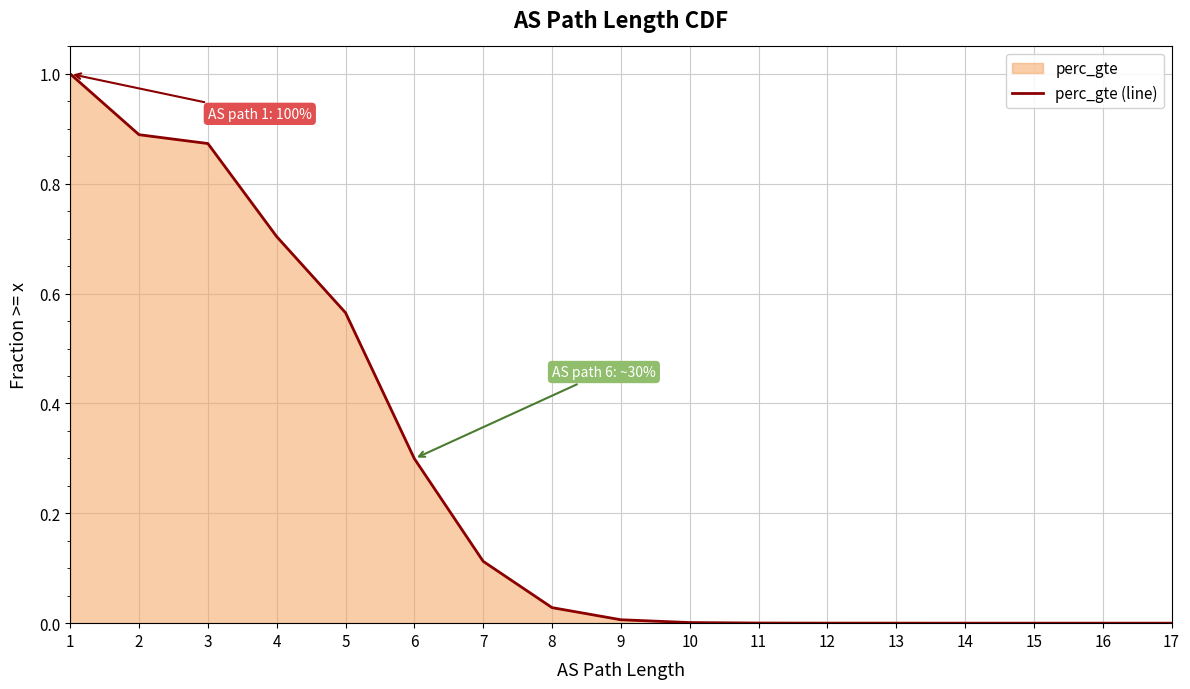

How many data points are above 0?

15